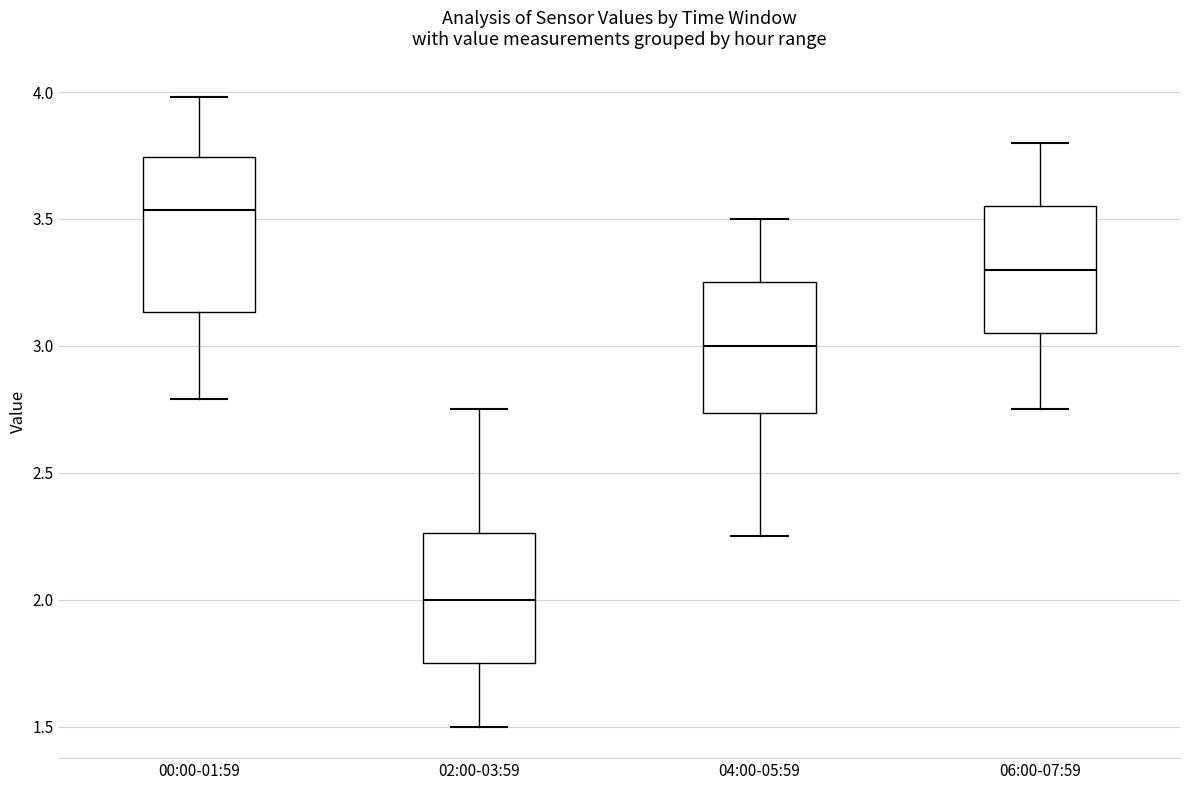

Which box is the tallest, from its lower edge to its upper edge?

00:00-01:59